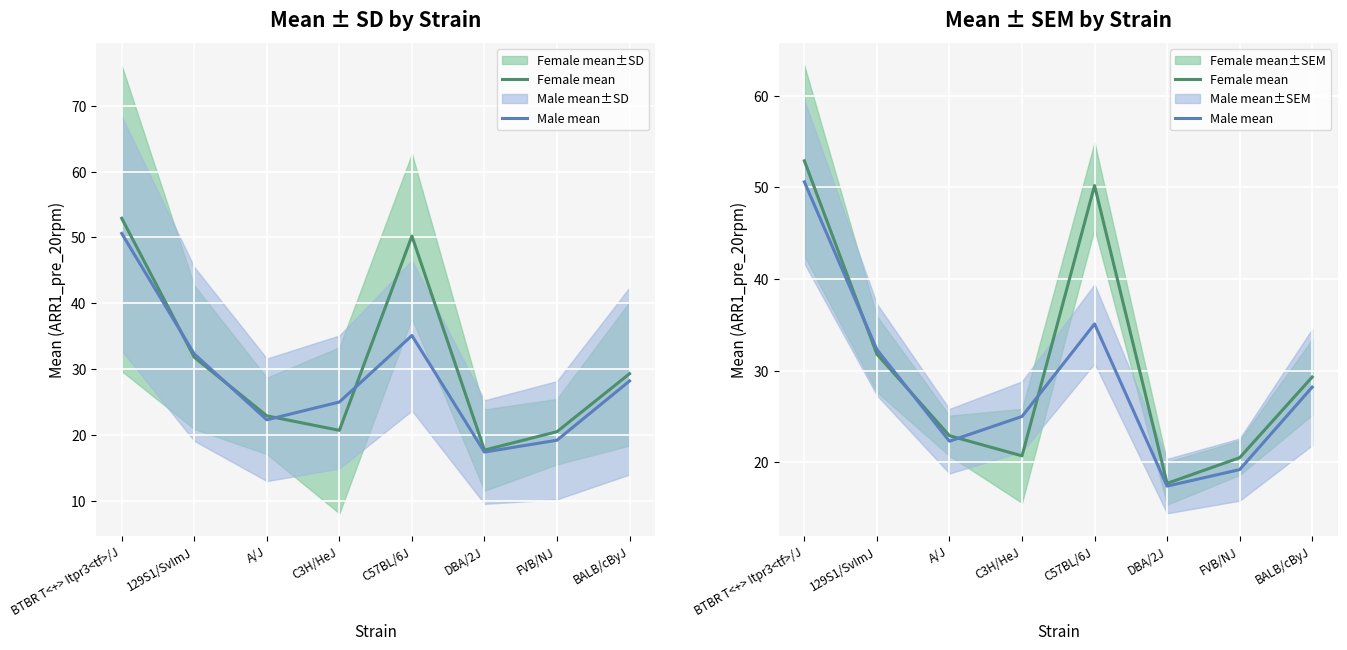

The Female mean series shows 81.3 at BTBR T<+> Itpr3<tf>/J. True or false?

False